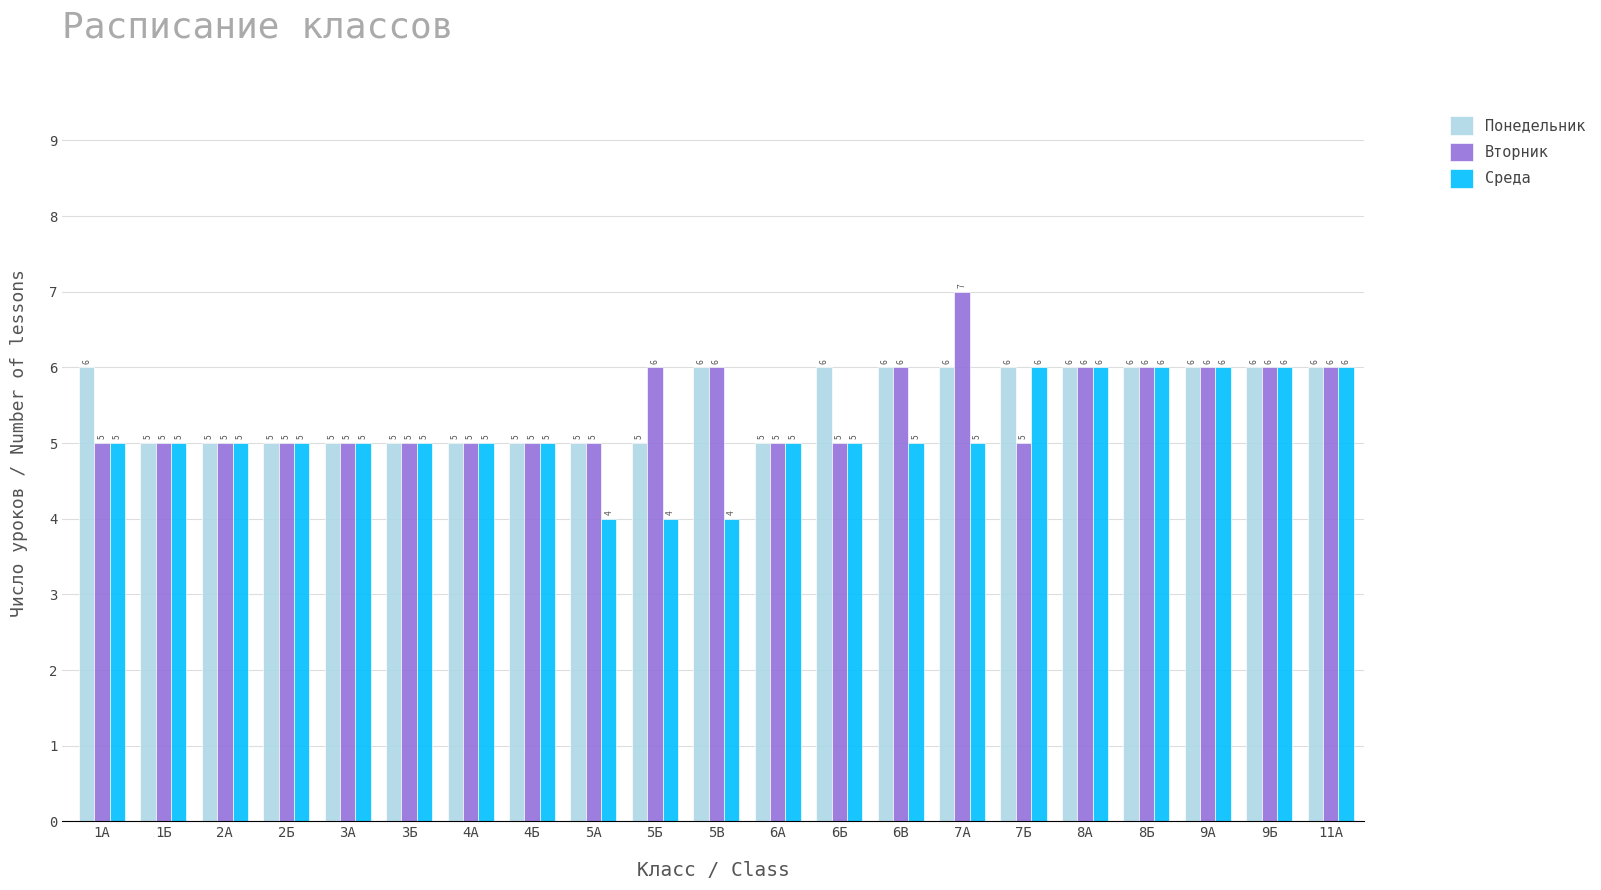

What is the smallest value displayed?

4